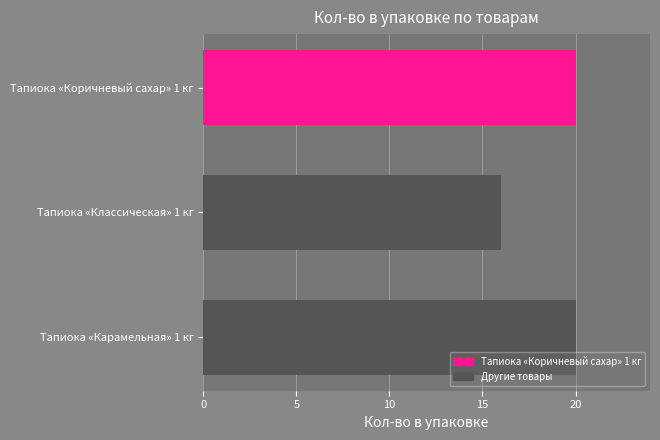

How many values are between 16 and 20?

3